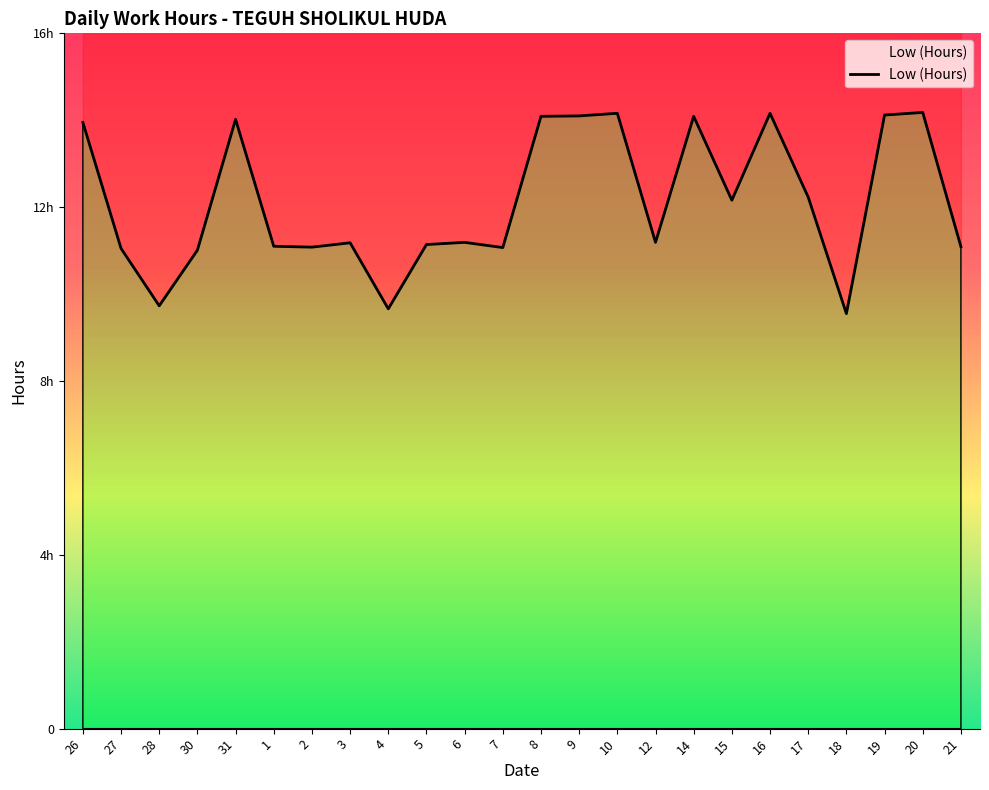

What is the label of the 9th point from the left?

4